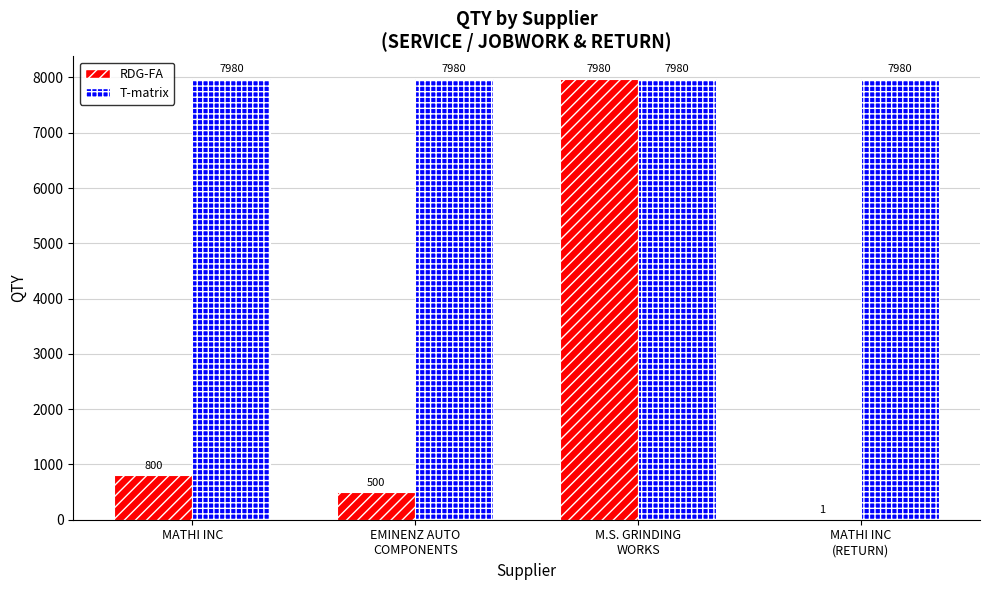

Is it true that RDG-FA equals 898 at EMINENZ AUTO
COMPONENTS?

False